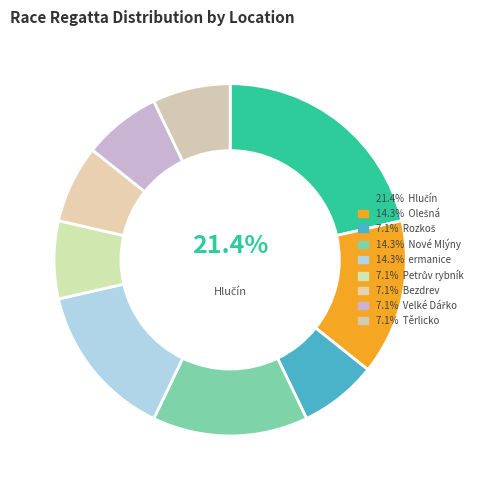

How many segments does this pie chart have?

9